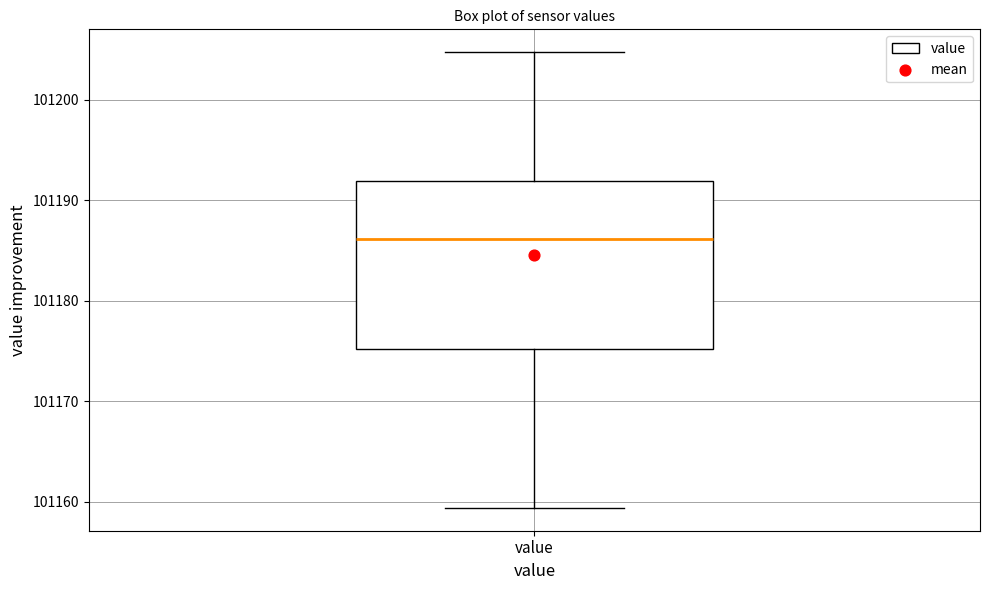

Where does the upper whisker of the box for value end on the y-axis? The values are not printed on the chart, so give them approximately, as read against the axis.

101205